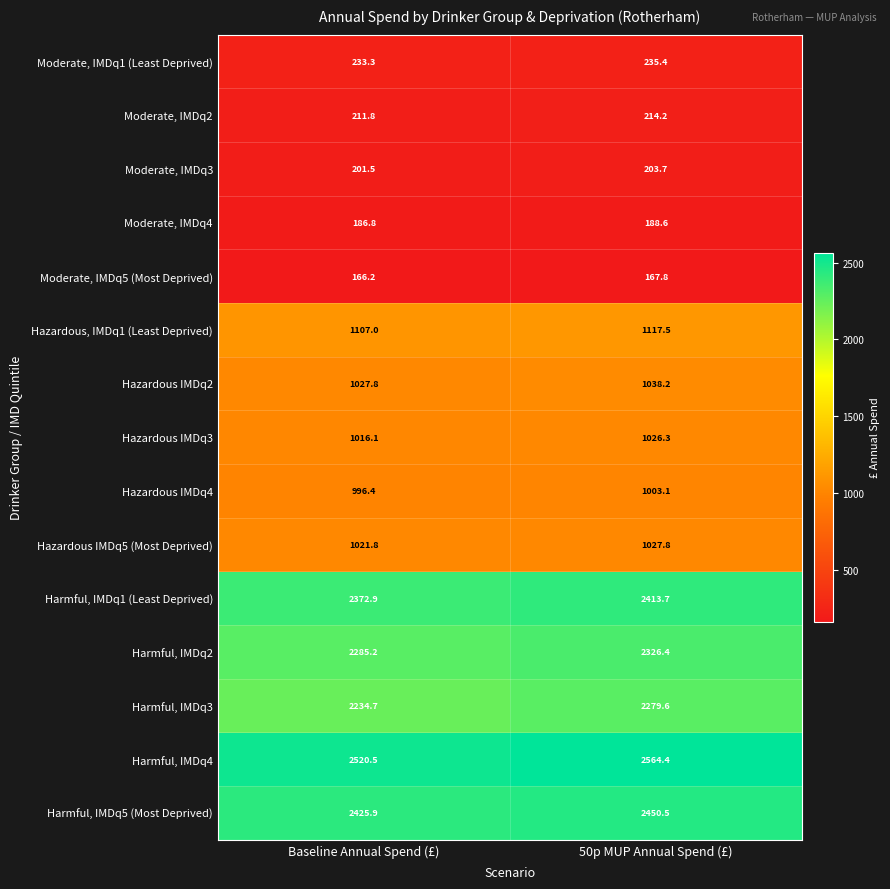

Rank the series at 50p MUP Annual Spend (£) from lowest to highest value.

Moderate, IMDq5 (Most Deprived), Moderate, IMDq4, Moderate, IMDq3, Moderate, IMDq2, Moderate, IMDq1 (Least Deprived), Hazardous IMDq4, Hazardous IMDq3, Hazardous IMDq5 (Most Deprived), Hazardous IMDq2, Hazardous, IMDq1 (Least Deprived), Harmful, IMDq3, Harmful, IMDq2, Harmful, IMDq1 (Least Deprived), Harmful, IMDq5 (Most Deprived), Harmful, IMDq4